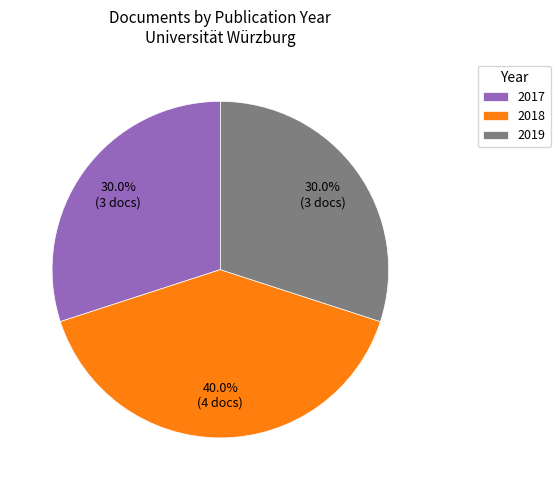

Does any single category account for the majority?

No